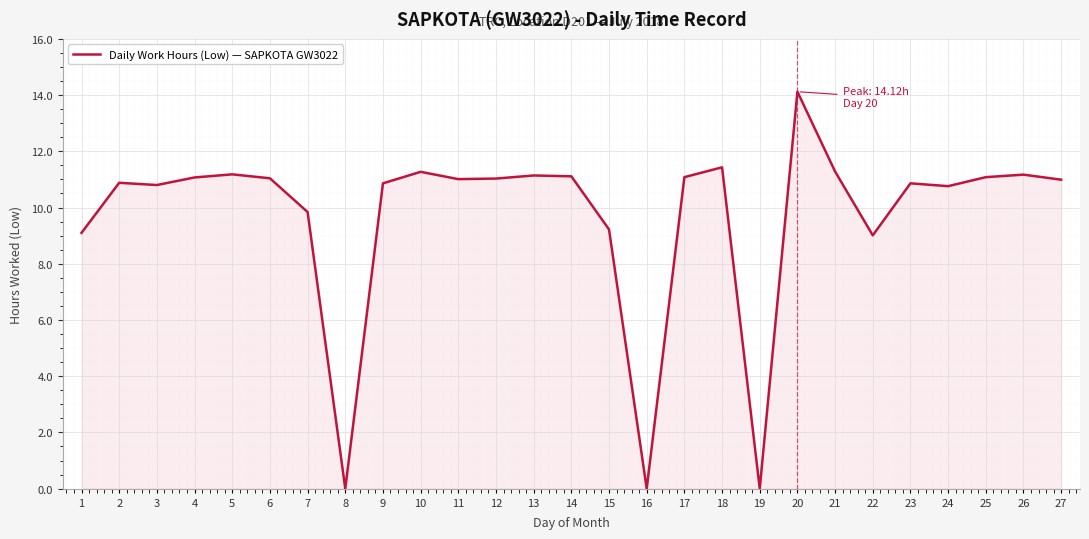

Approximately how many times larger is the value at 11 compared to 6?

1.0